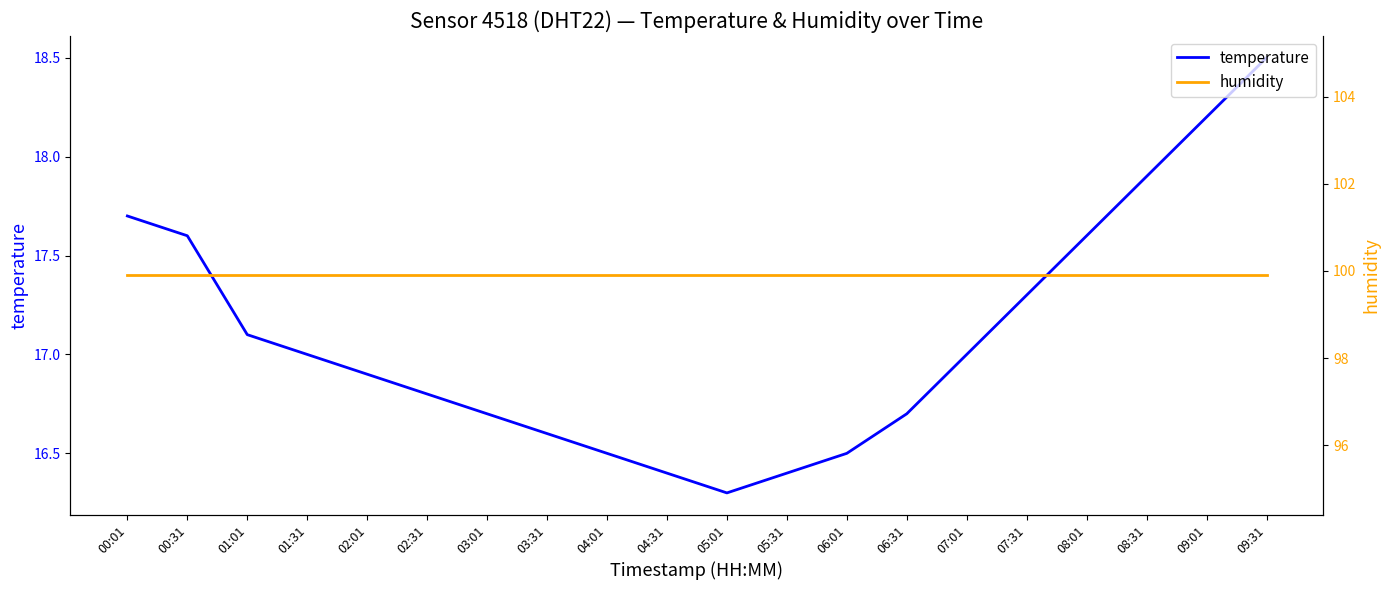

Is this an area chart (filled region under the line)?

No